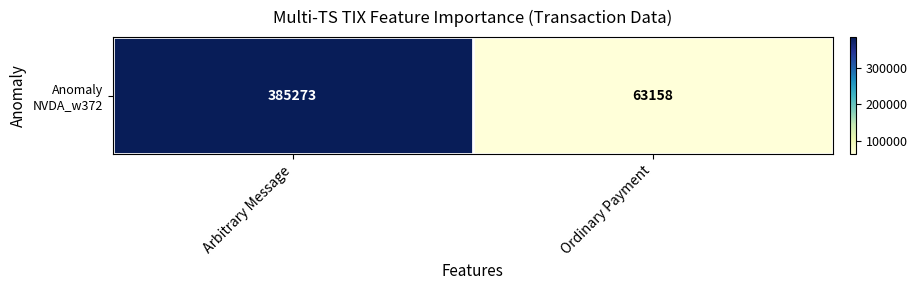

Approximately how many times larger is the value at Ordinary Payment compared to Arbitrary Message?

0.2